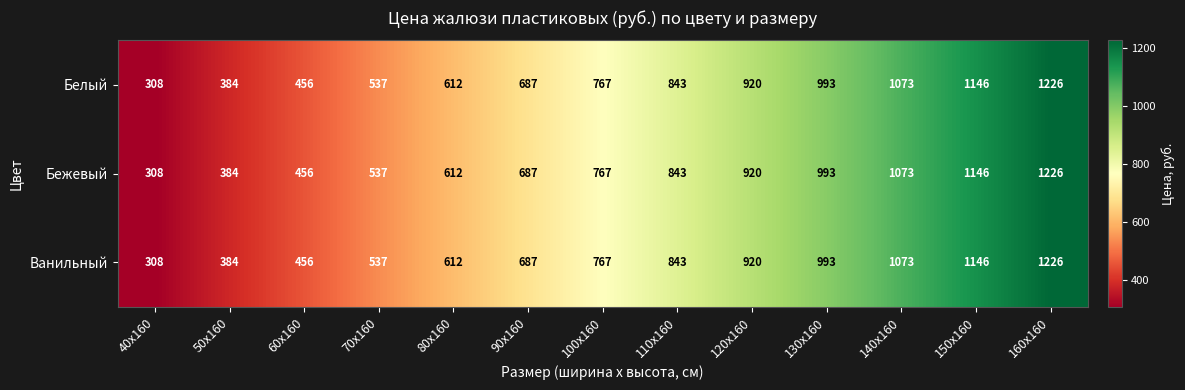

Rank the categories by Бежевый value from lowest to highest.

40х160, 50х160, 60х160, 70х160, 80х160, 90х160, 100х160, 110х160, 120х160, 130х160, 140х160, 150х160, 160х160